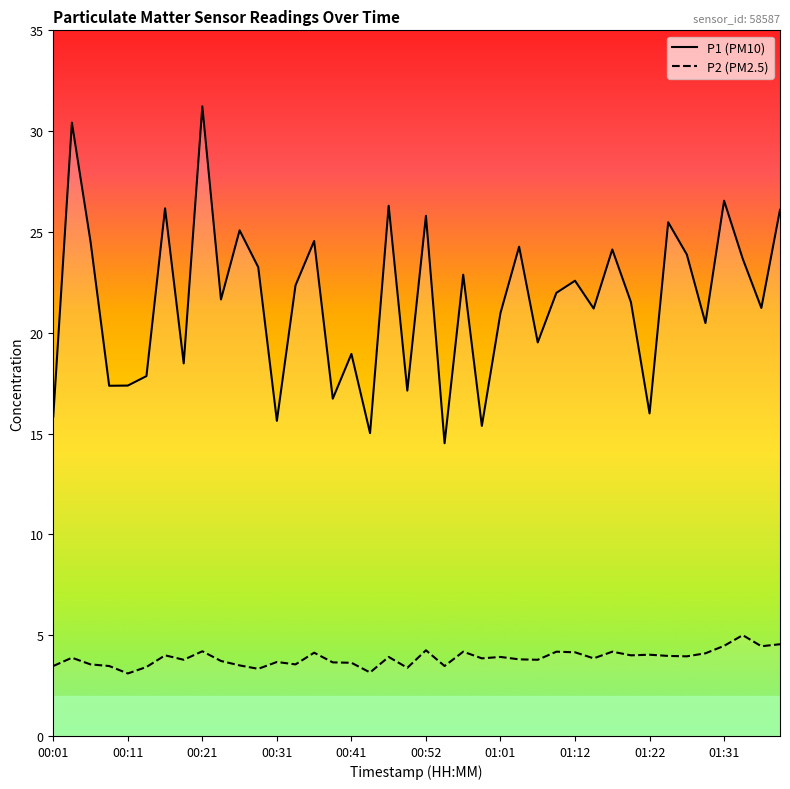

How many interior local peaks does the P2 series have?

13